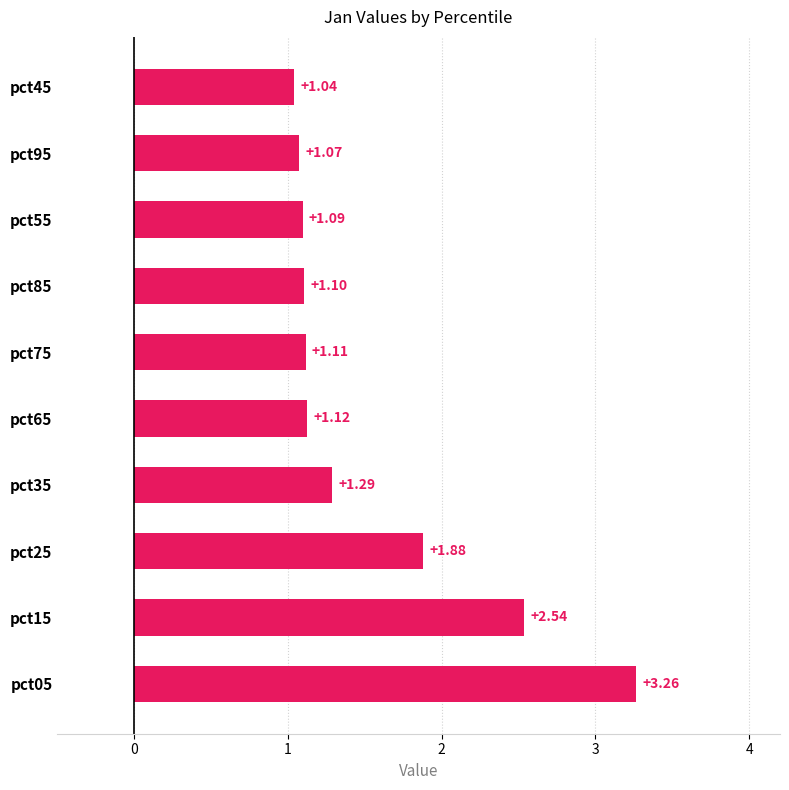

List the labels in order of value, smallest first.

pct45, pct95, pct55, pct85, pct75, pct65, pct35, pct25, pct15, pct05